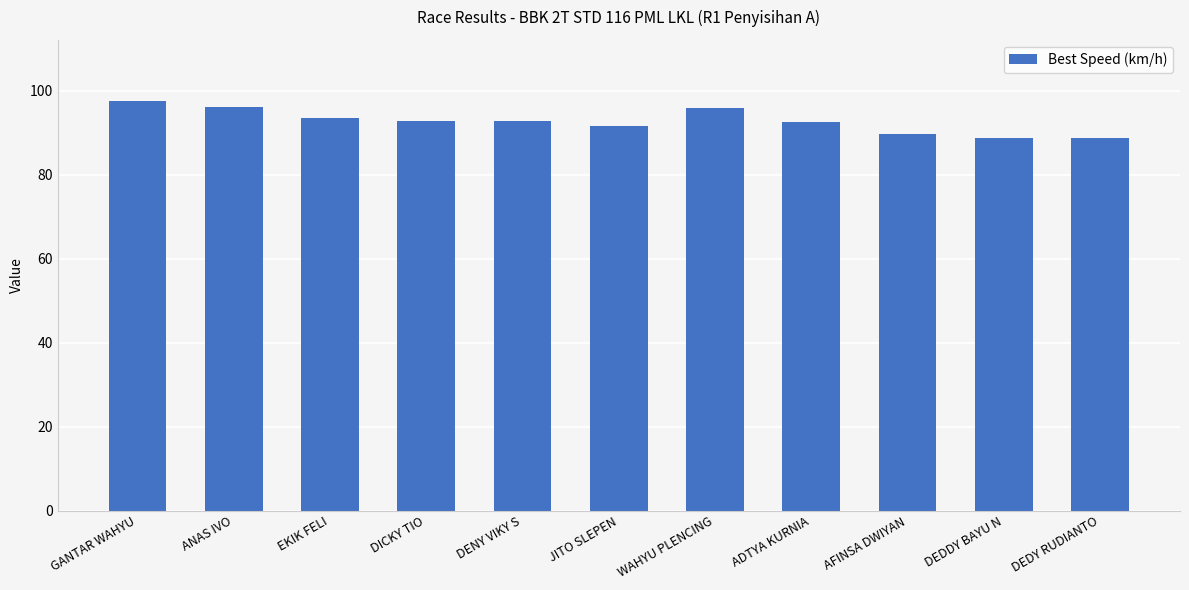

What is the ratio of the value at AFINSA DWIYAN to the value at DICKY TIO?

1.0